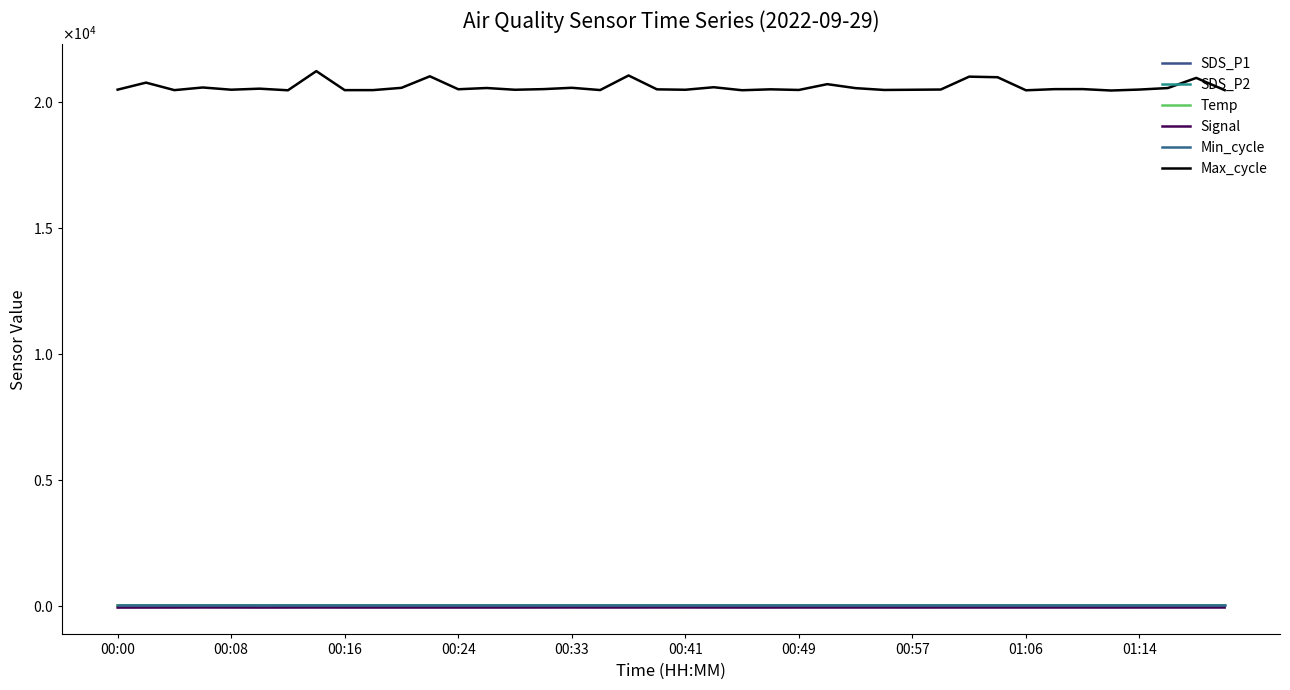

Does the chart have visible grid lines?

No